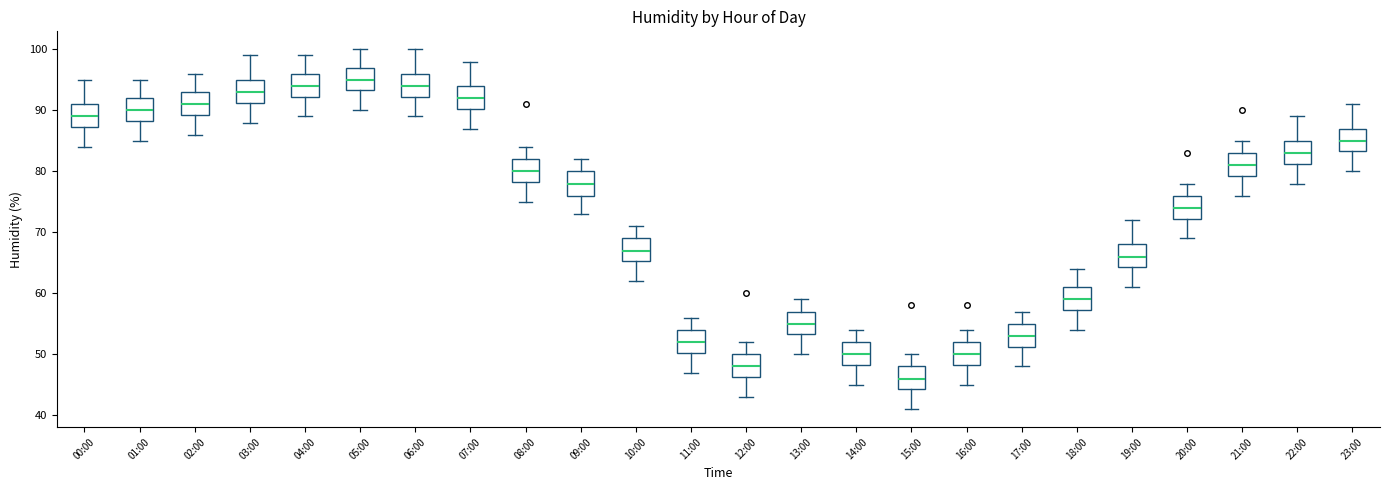

Where is the upper edge of the box for 15:00 on the y-axis? The values are not printed on the chart, so give them approximately, as read against the axis.

48